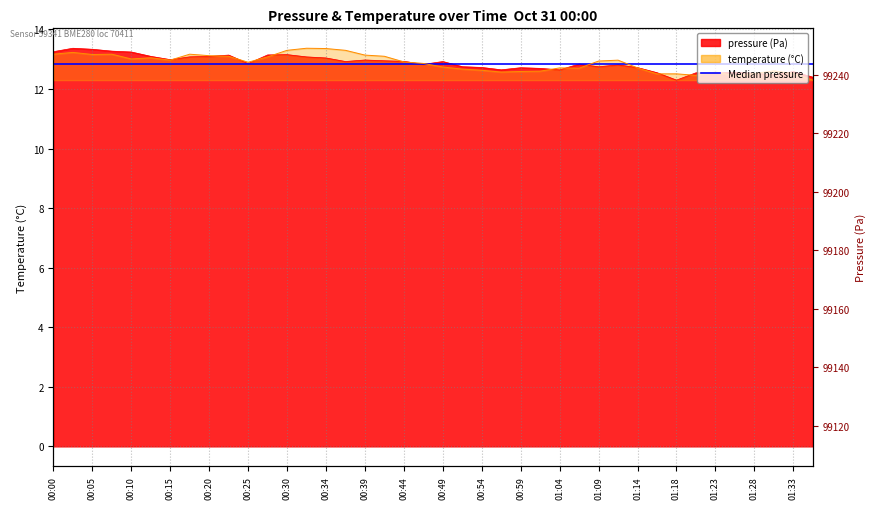

True or false: pressure has more than 1 interior local peaks.

True